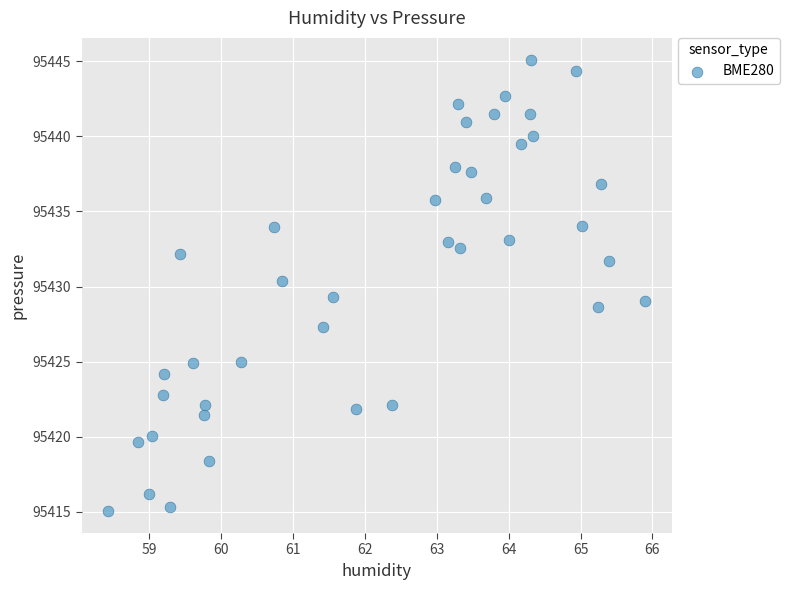

What is the range of Y values (max minus min)?

30.0